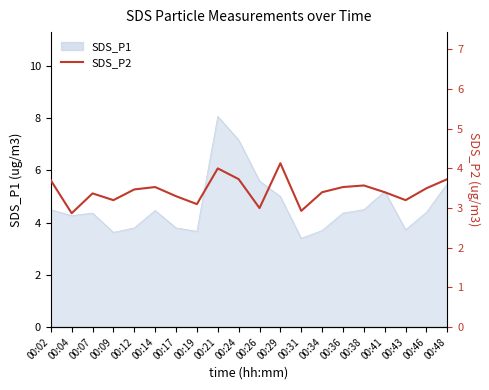

Between 00:36 and 00:09, which is larger?

00:36